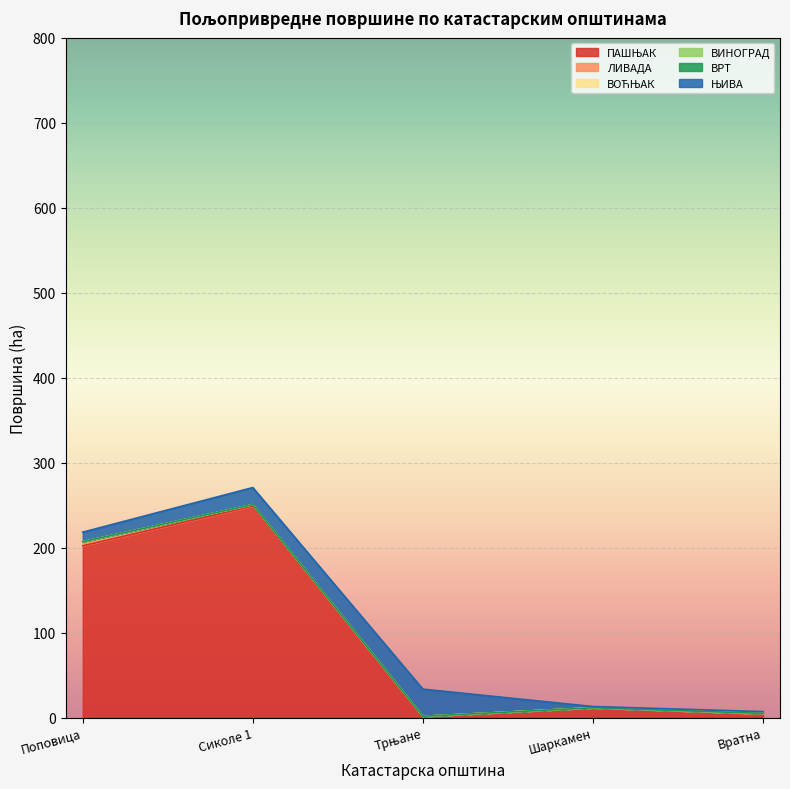

At which label does ПАШЊАК first exceed 11?

Поповица